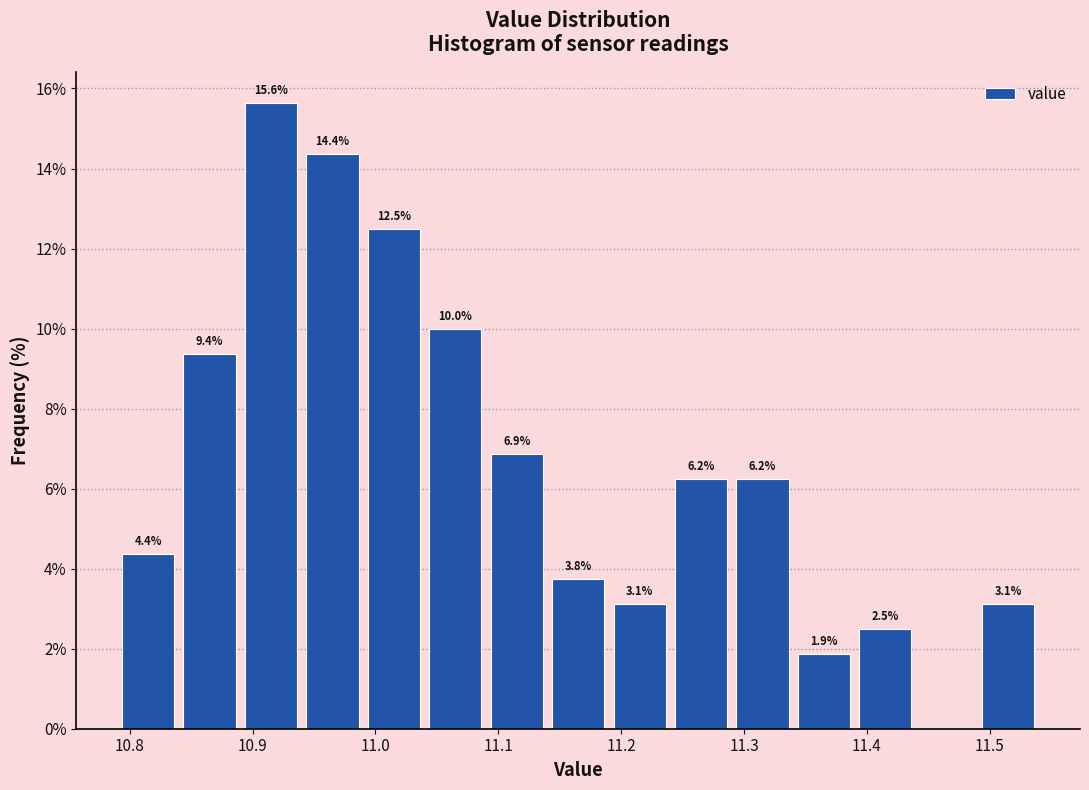

Over which range of the x-axis is the bar tallest?

10.89 to 10.94